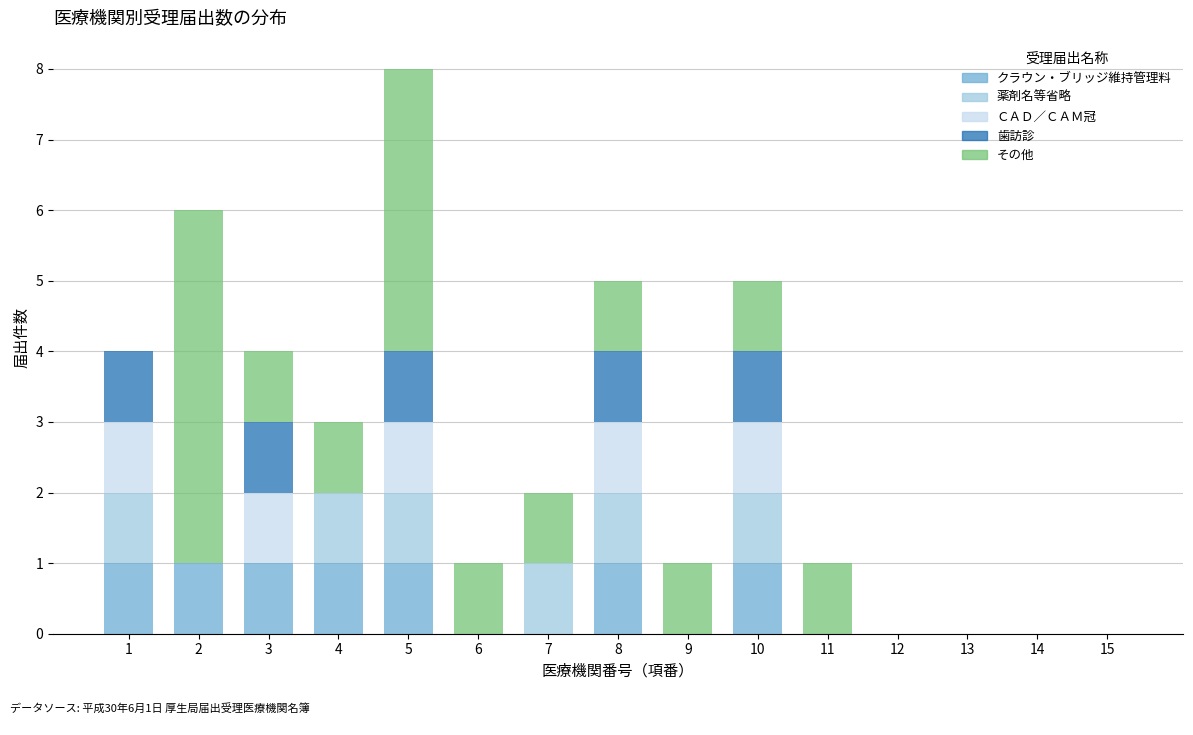

Is it true that クラウン・ブリッジ維持管理料 equals 1 at 8?

True